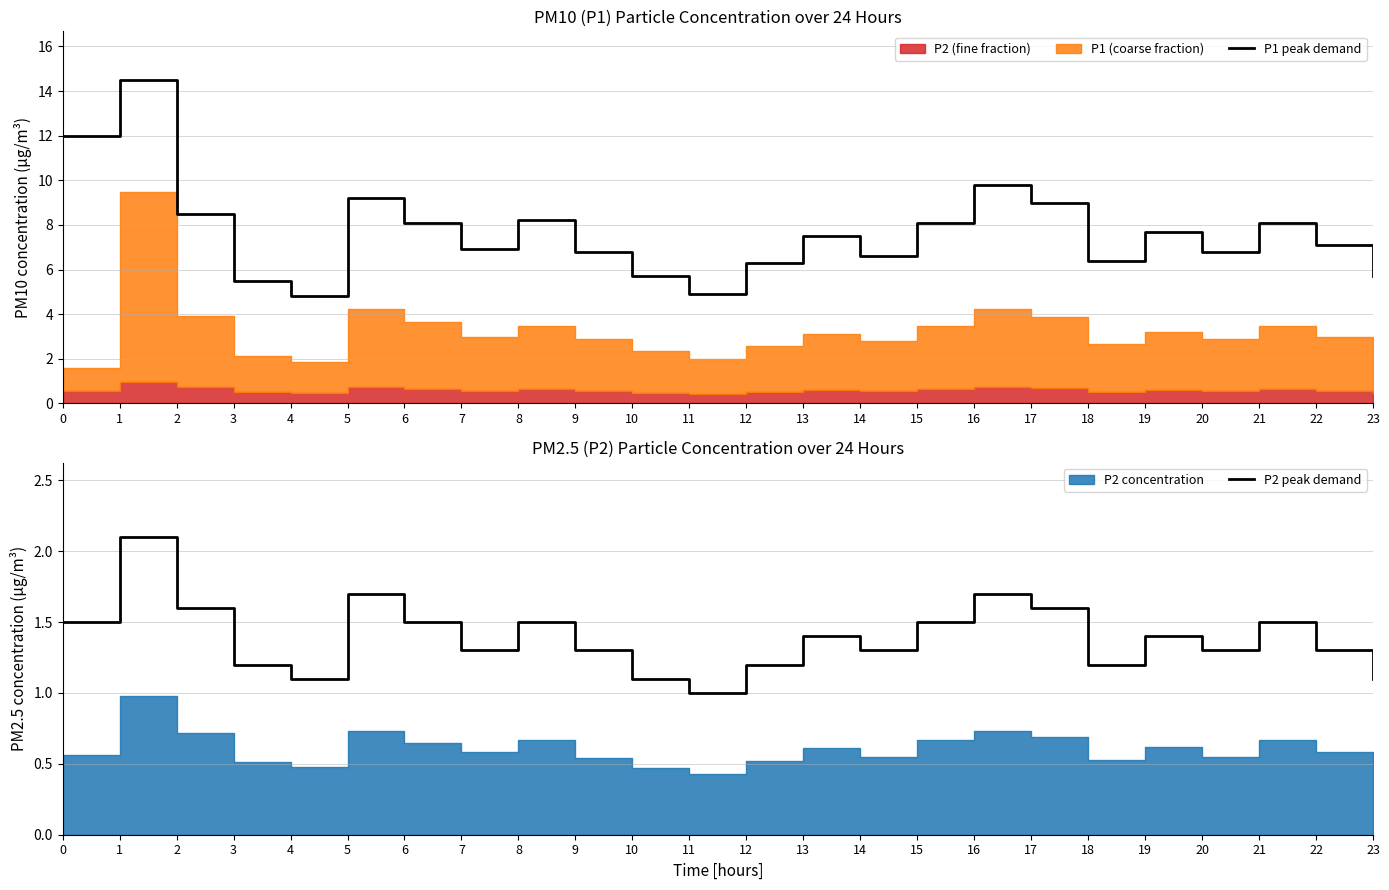

The value of P1 peak demand at 3 is 5.5. True or false?

True